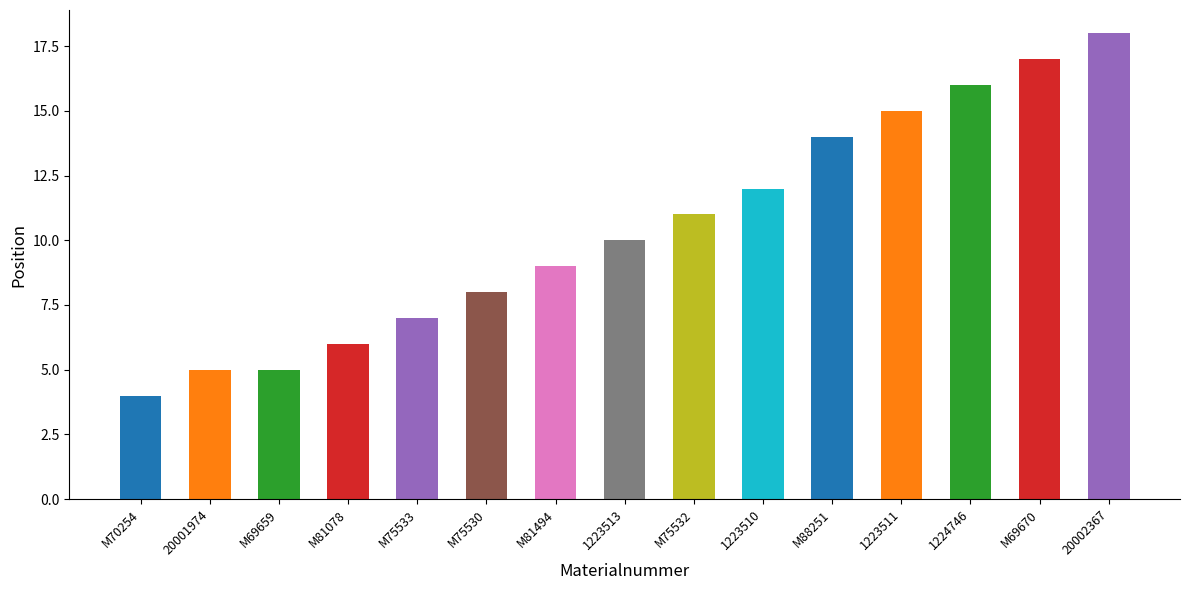

Reading left to right, transcribe all the data shown in this chart.

4	5	5	6	7	8	9	10	11	12	14	15	16	17	18